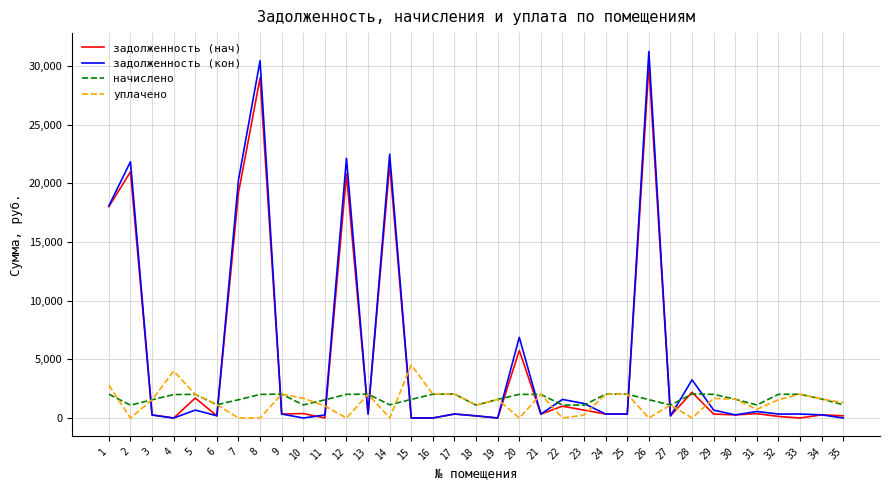

The value of задолженность (кон) at 10 is 0.0. True or false?

True